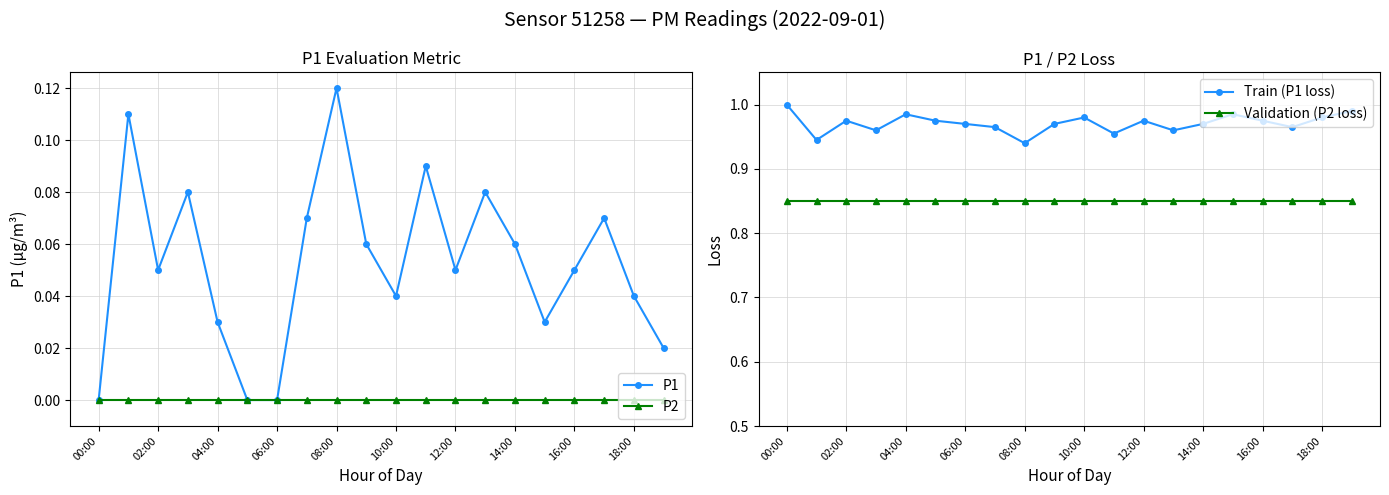

The value of Train (P1 loss) at 00:00 is 1.3. True or false?

False